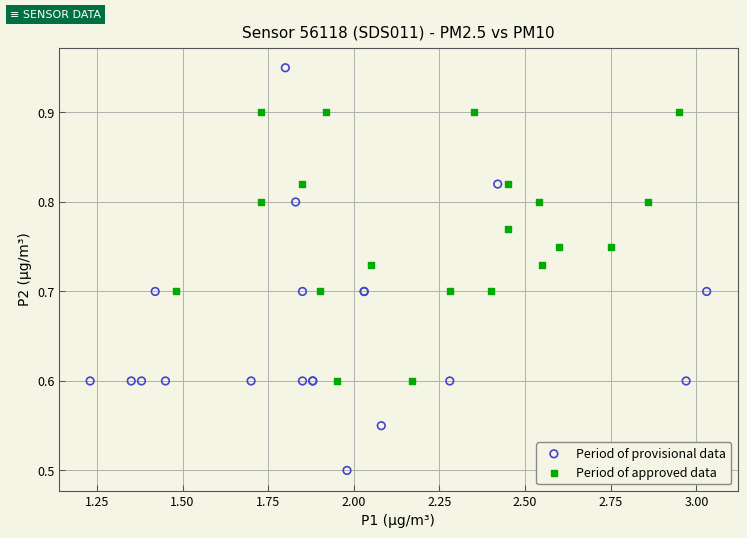

Which series has the widest spread of Y values?

Period of provisional data